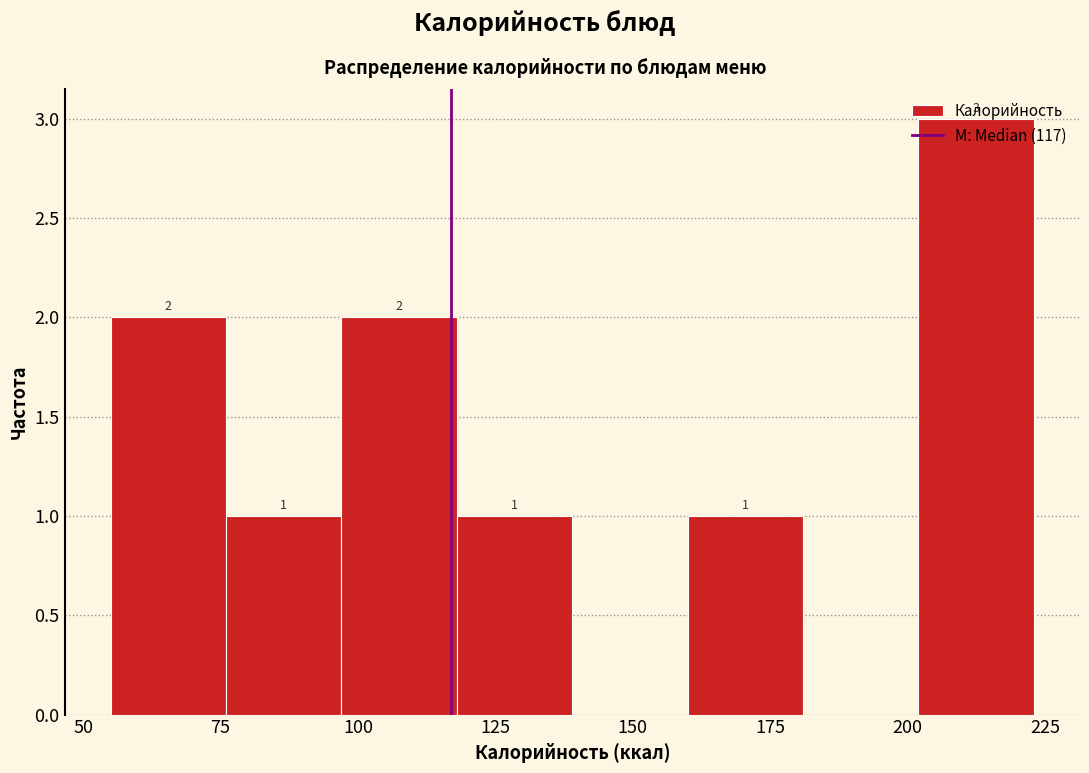

Over which range of the x-axis is the bar tallest?

202 to 223